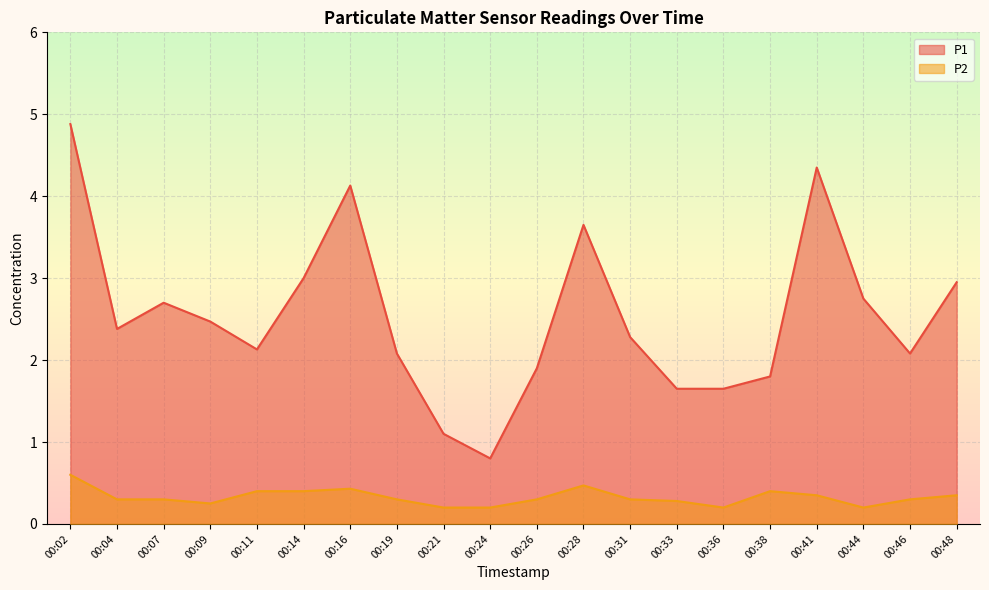

What is the approximate value of P1 at 00:46?

2.1